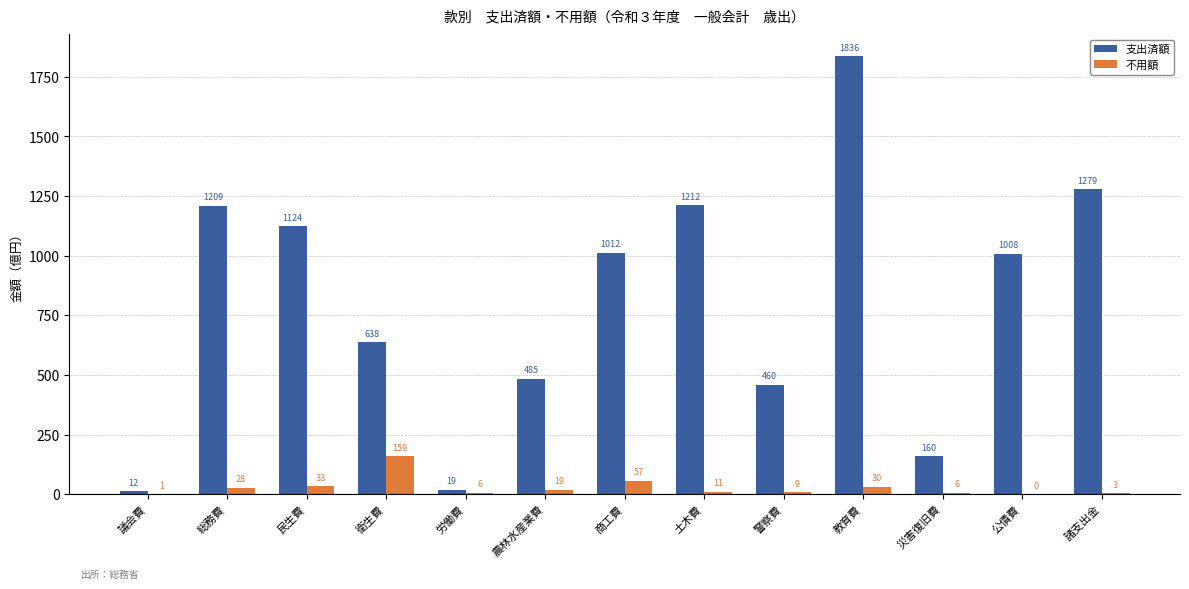

What is the maximum value shown in the chart?

1836.5